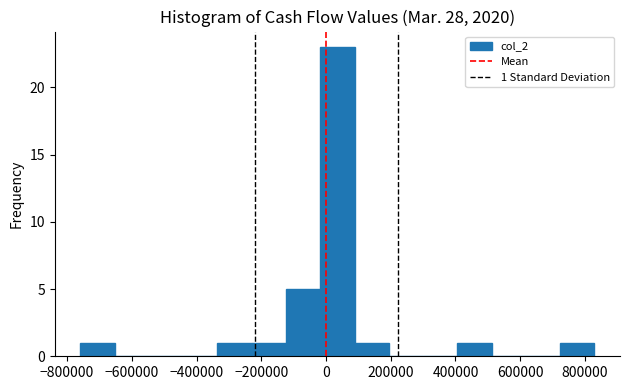

Which range on the x-axis has the tallest bar?

-20000 to 80000